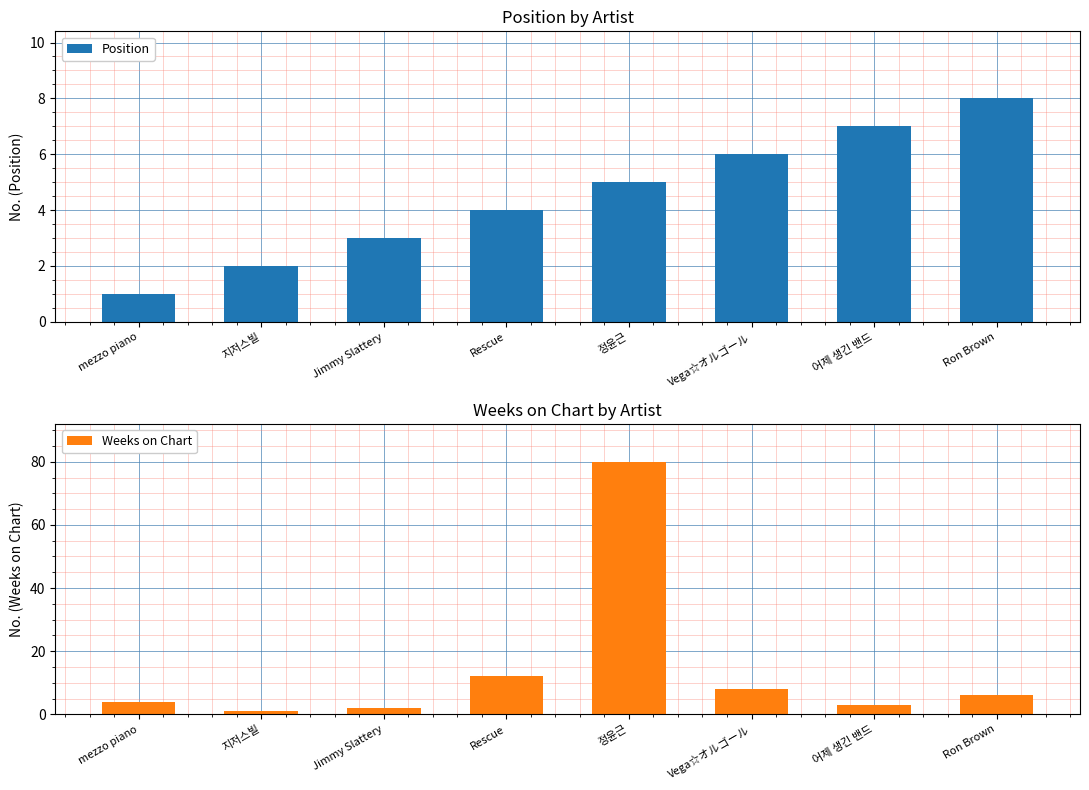

Which series has the widest spread of values?

Weeks on Chart